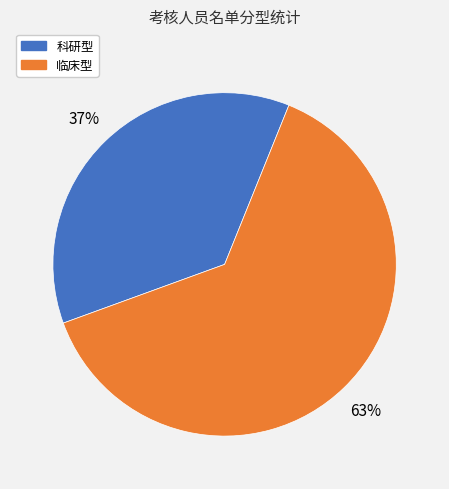

To the nearest percent, what percentage of the pie is 科研型?

37%